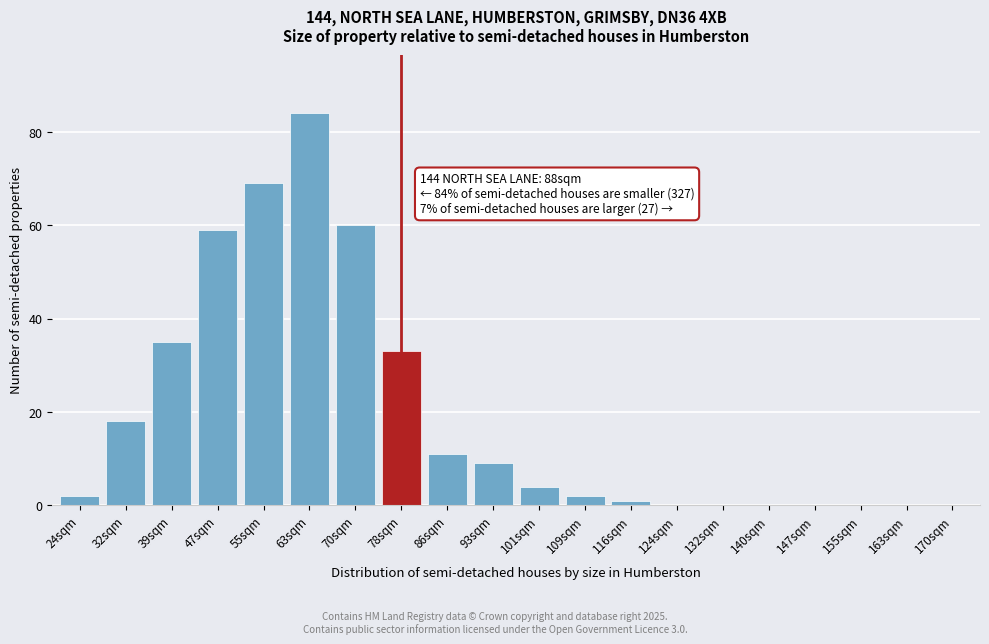

Reading left to right, transcribe all the data shown in this chart.

24sqm=2	32sqm=18	39sqm=35	47sqm=59	55sqm=69	63sqm=84	70sqm=60	78sqm=33	86sqm=11	93sqm=9	101sqm=4	109sqm=2	116sqm=1	124sqm=0	132sqm=0	140sqm=0	147sqm=0	155sqm=0	163sqm=0	170sqm=0